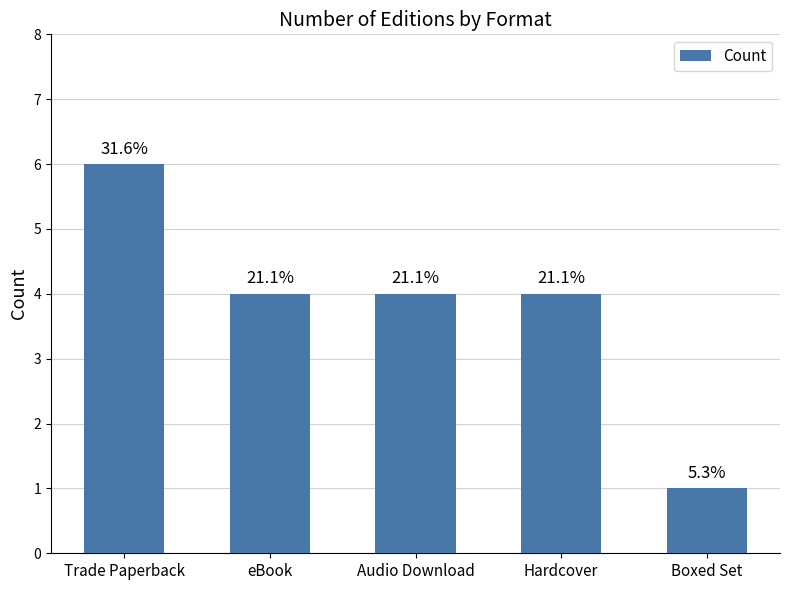

Reading right to left, transcribe all the data shown in this chart.

Boxed Set=1	Hardcover=4	Audio Download=4	eBook=4	Trade Paperback=6